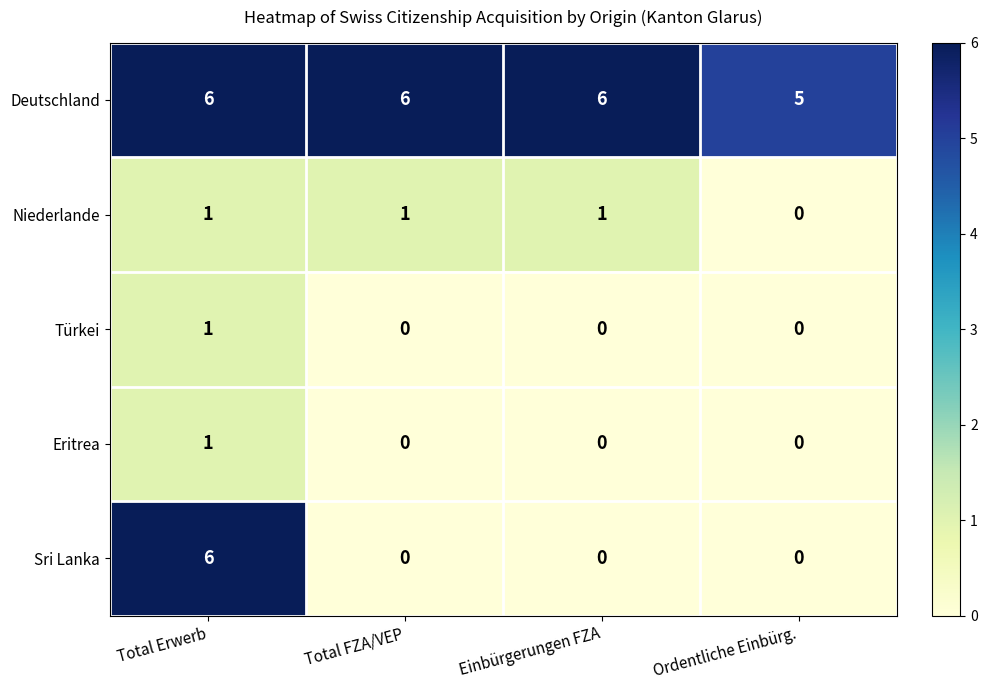

What is the spread (max minus min) of values at Ordentliche Einbürg.?

5